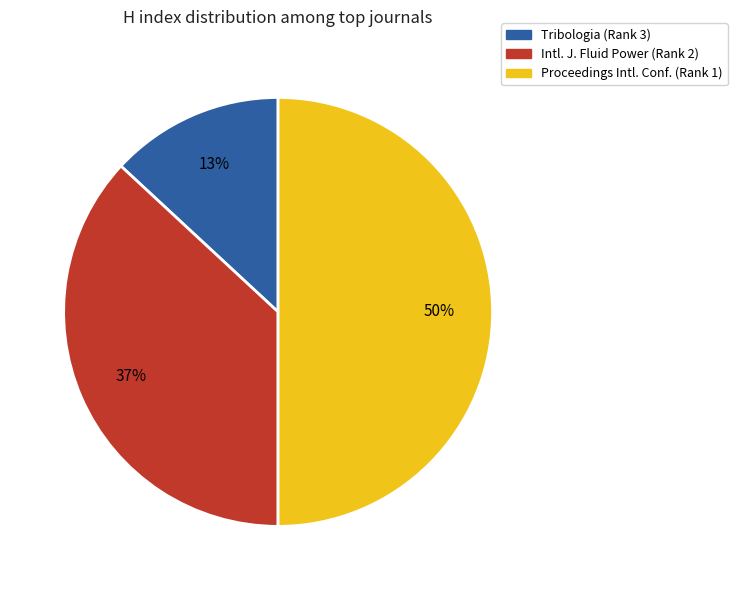

To the nearest percent, what is the average slice percentage?

33%